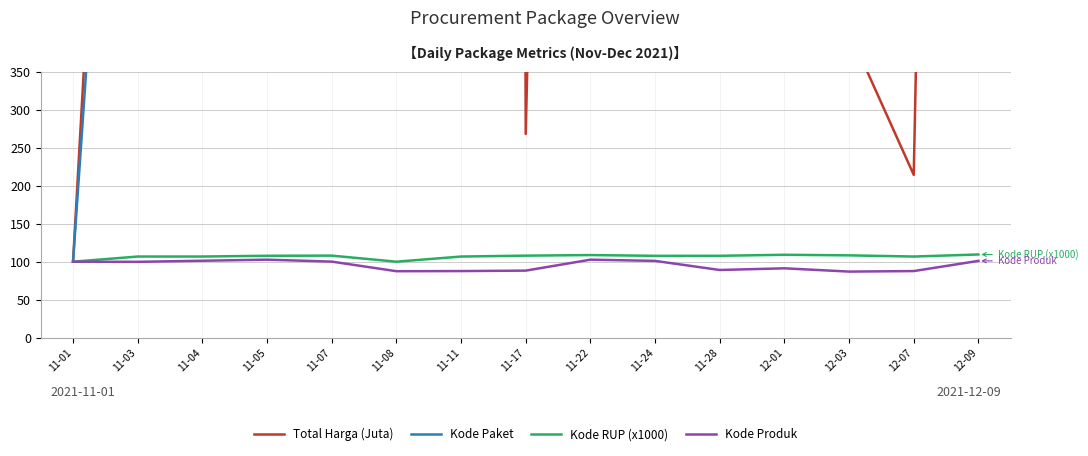

At 11-28, list the series in order from largest to smallest.

Kode Paket, Total Harga (Juta), Kode RUP (x1000), Kode Produk